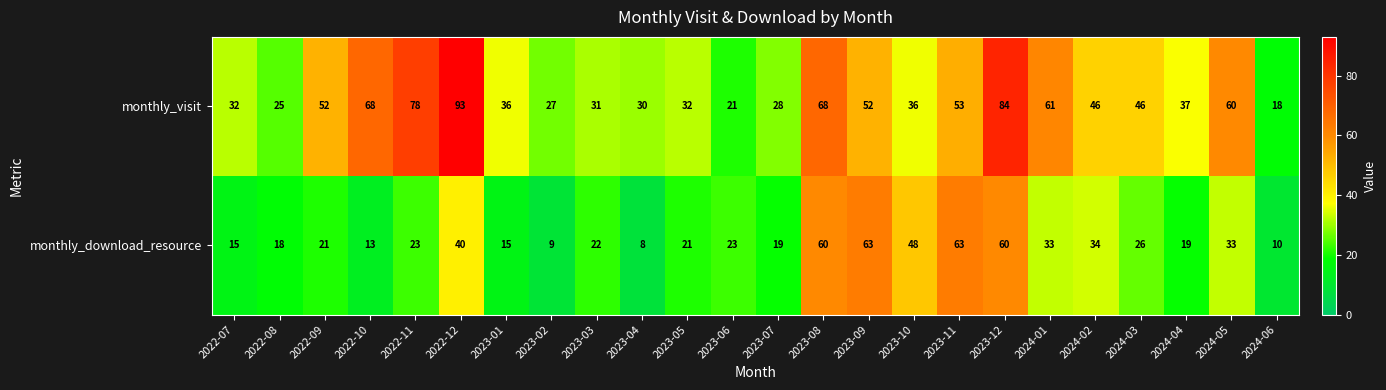

What is the difference between the maximum and minimum values in the monthly_download_resource series?

55